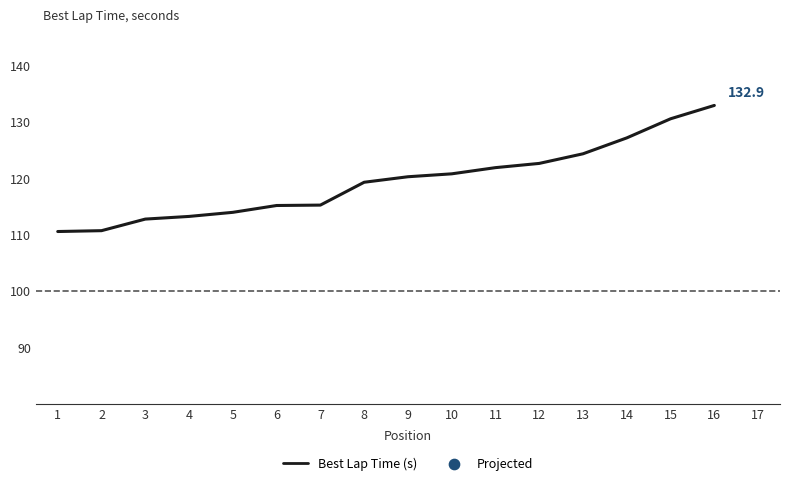

Approximately how many times larger is the value at 10 compared to 3?

1.1